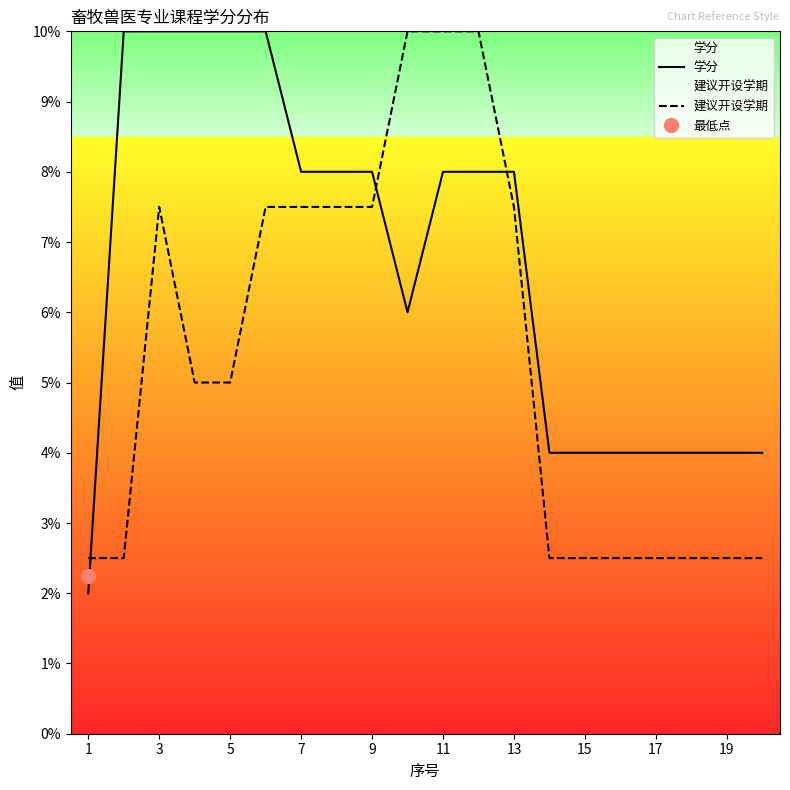

What value does the 建议开设学期 series have at 11?

10.0